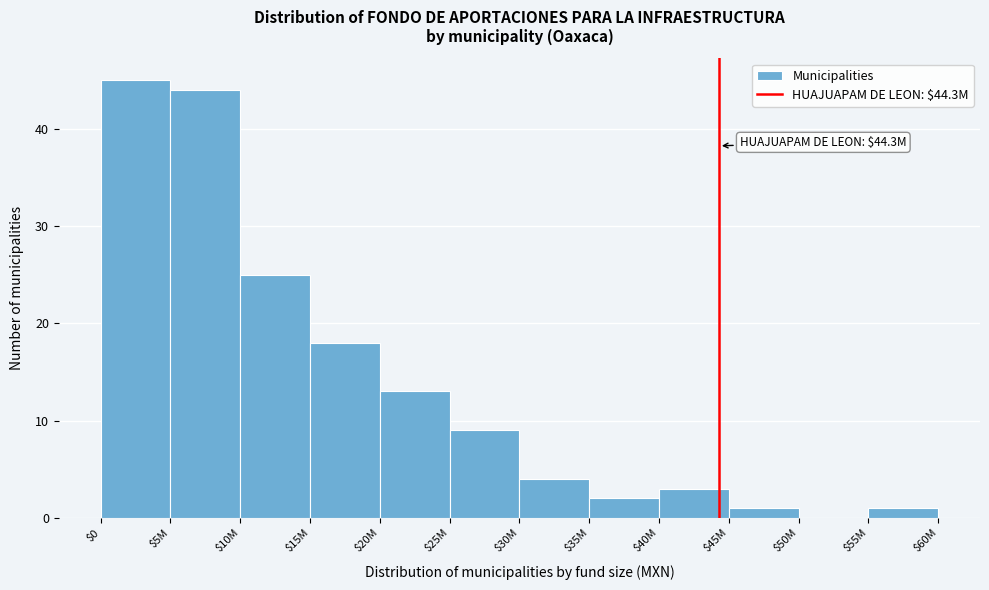

Where is the data nearest to the value 22?

$10M